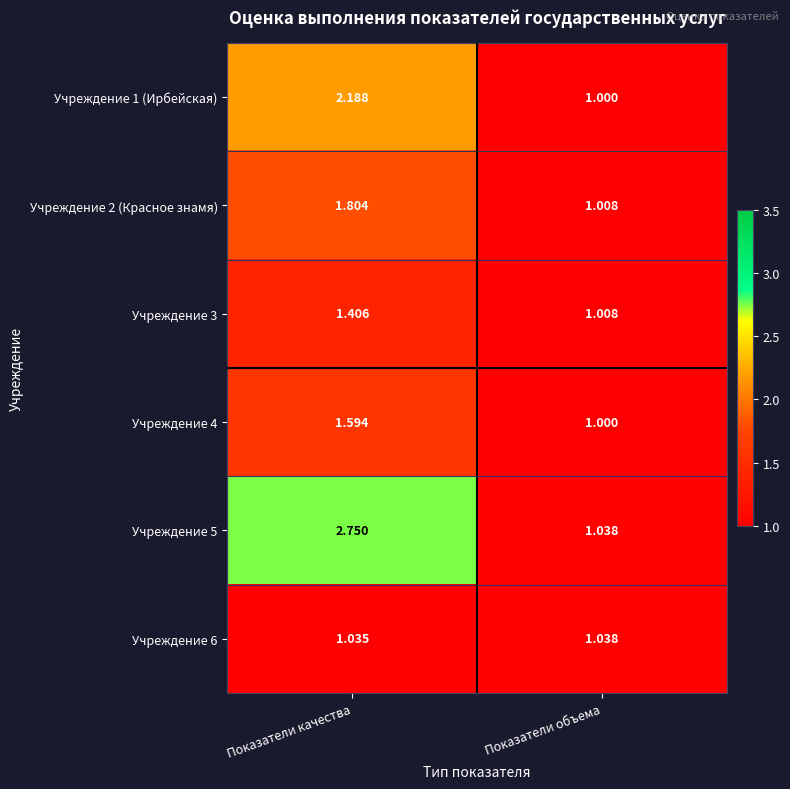

At how many categories does at least one series exceed 1?

2